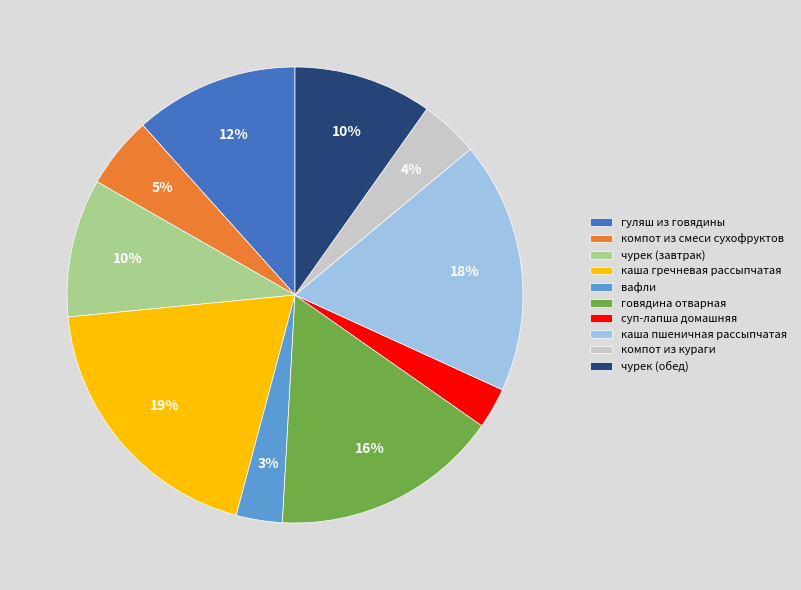

The чурек (обед) slice represents 10% of the pie. True or false?

True